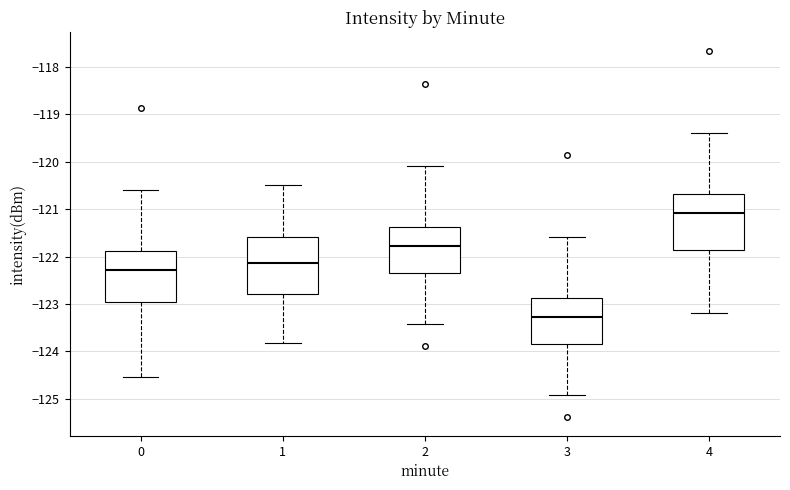

Where is the upper edge of the box at x = 3 on the y-axis? The values are not printed on the chart, so give them approximately, as read against the axis.

-122.9